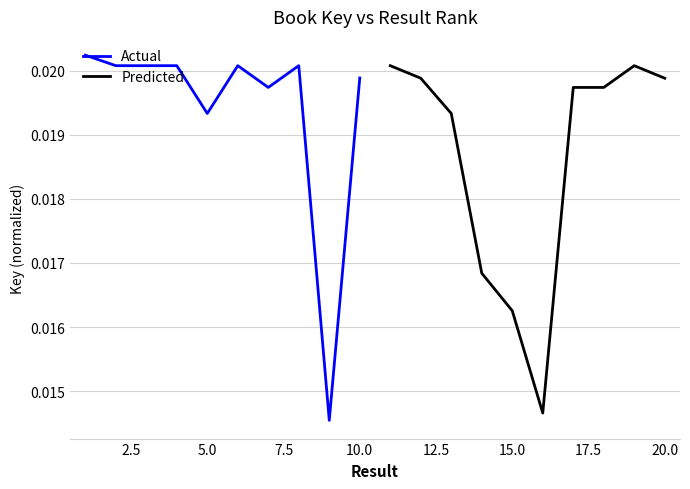

How many interior local valleys does the Predicted series have?

1